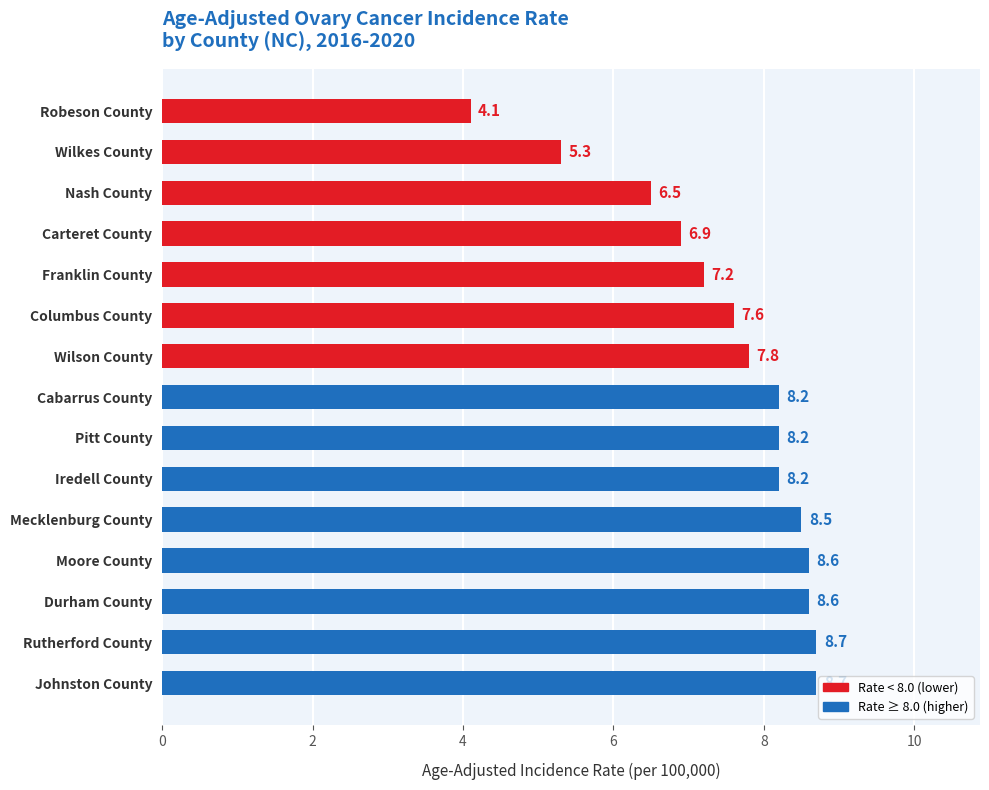

What is the label of the 11th bar from the bottom?

Franklin County